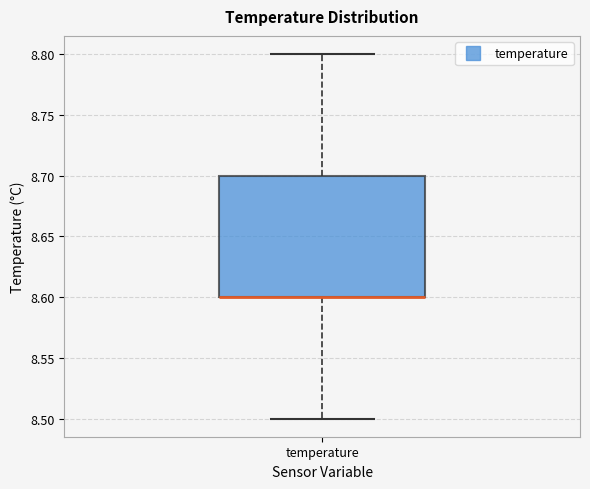

Where is the upper edge of the box for temperature on the y-axis? The values are not printed on the chart, so give them approximately, as read against the axis.

8.7